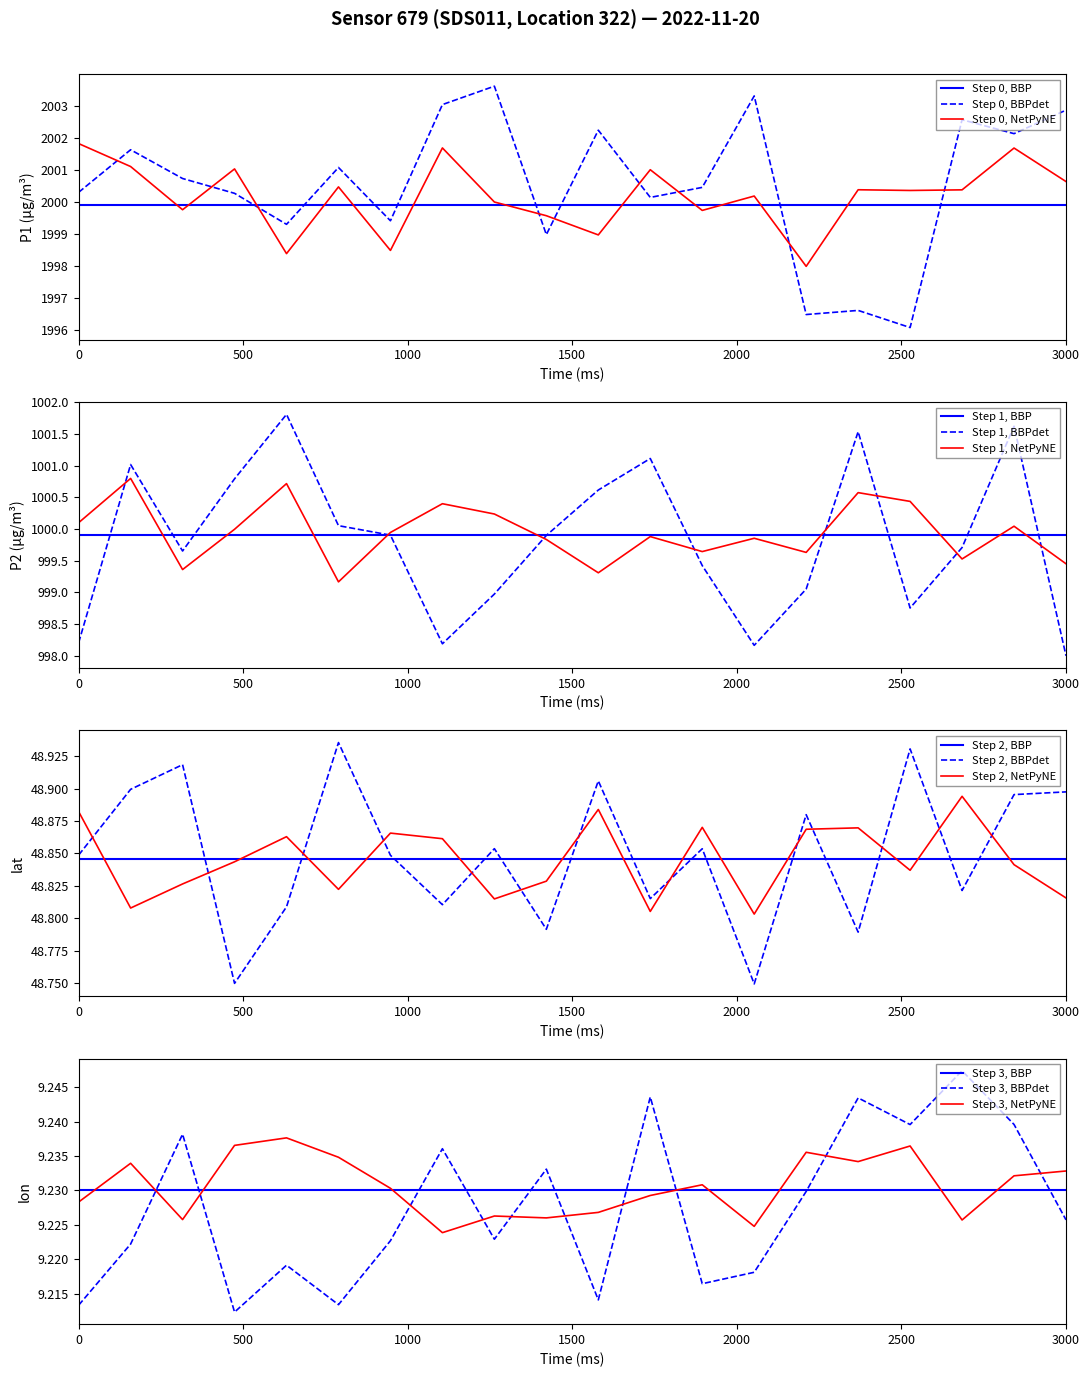

True or false: P1 has more than 0 interior local peaks.

False